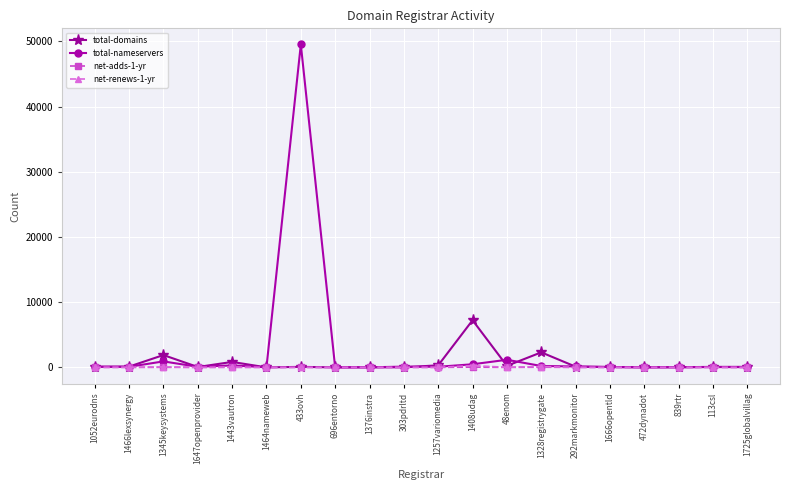

What is the label of the 1st point from the right?

1725globalvillag